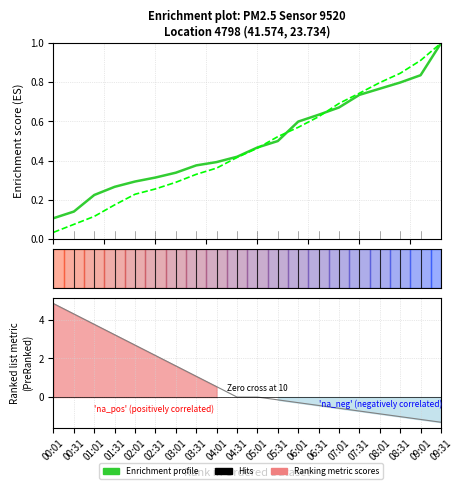

True or false: P1 Enrichment profile has a value of 0.3 at 07:31.

False